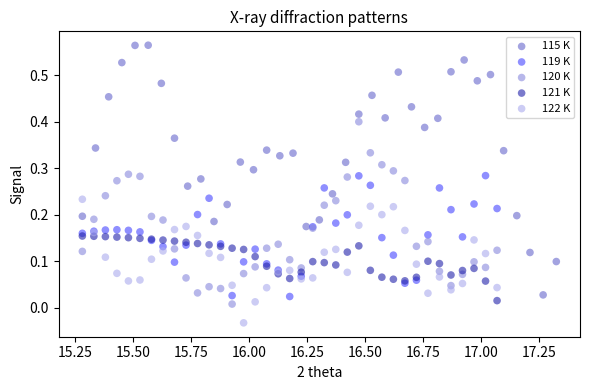

What are all the series names shown in the legend?

115 K, 119 K, 120 K, 121 K, 122 K